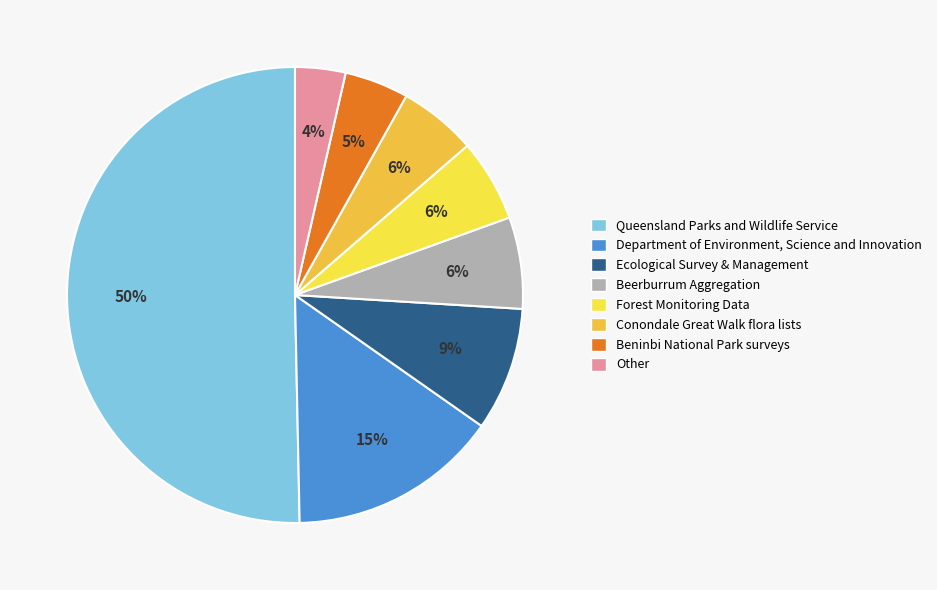

The Beninbi National Park surveys slice represents 1% of the pie. True or false?

False